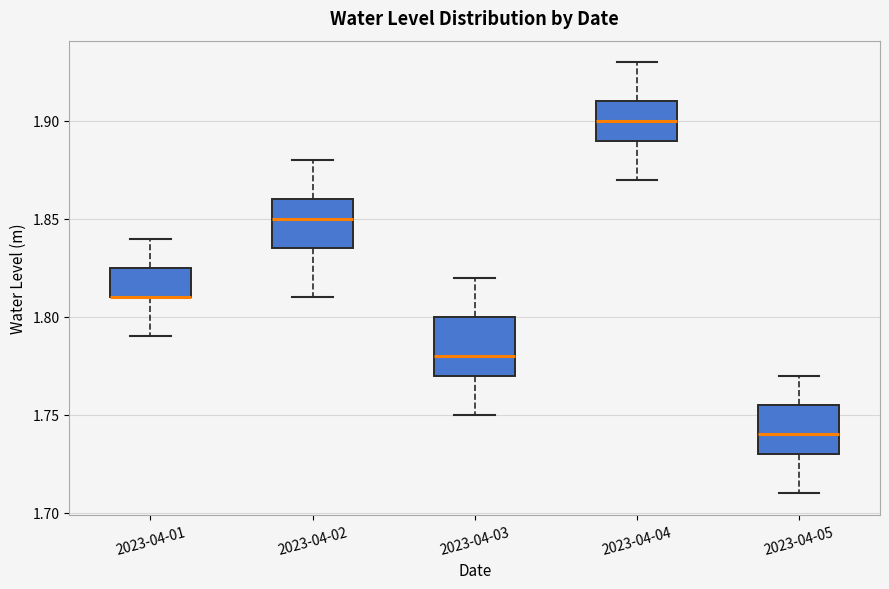

Reading left to right, transcribe this box plot: for each box, give where its median line is, the range the box spans, and where its two whiskers end, as read against the y-axis. The values are not printed on the chart, so give them approximately, as read against the axis.

2023-04-01: median 1.810 (drawn on the box's lower edge), box 1.810 to 1.825, whiskers 1.790 to 1.840
2023-04-02: median 1.850, box 1.835 to 1.860, whiskers 1.810 to 1.880
2023-04-03: median 1.780, box 1.770 to 1.800, whiskers 1.750 to 1.820
2023-04-04: median 1.900, box 1.890 to 1.910, whiskers 1.870 to 1.930
2023-04-05: median 1.740, box 1.730 to 1.755, whiskers 1.710 to 1.770